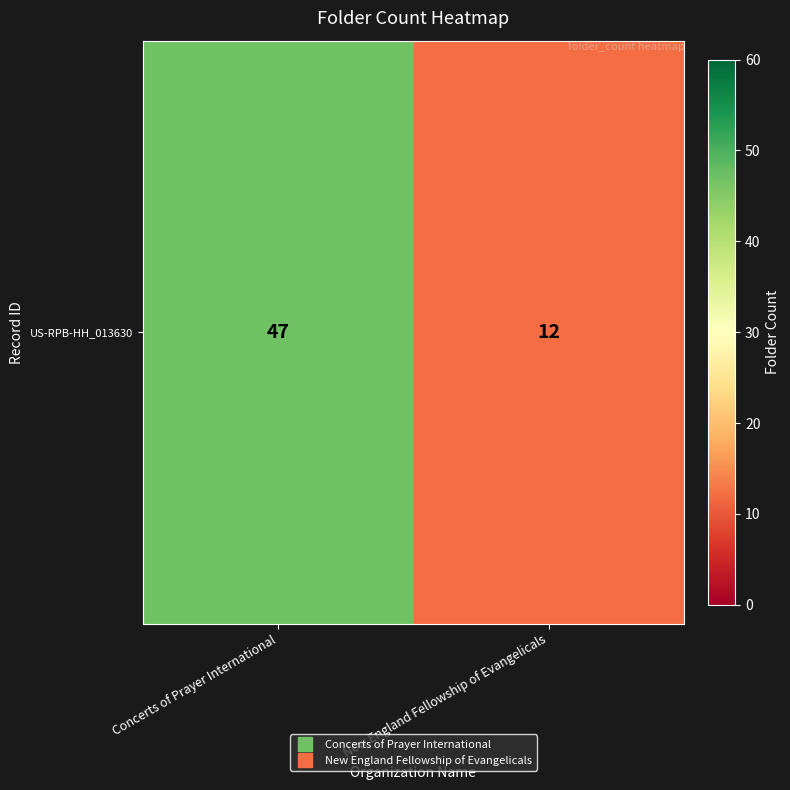

The value at New England Fellowship of Evangelicals is 5. True or false?

False